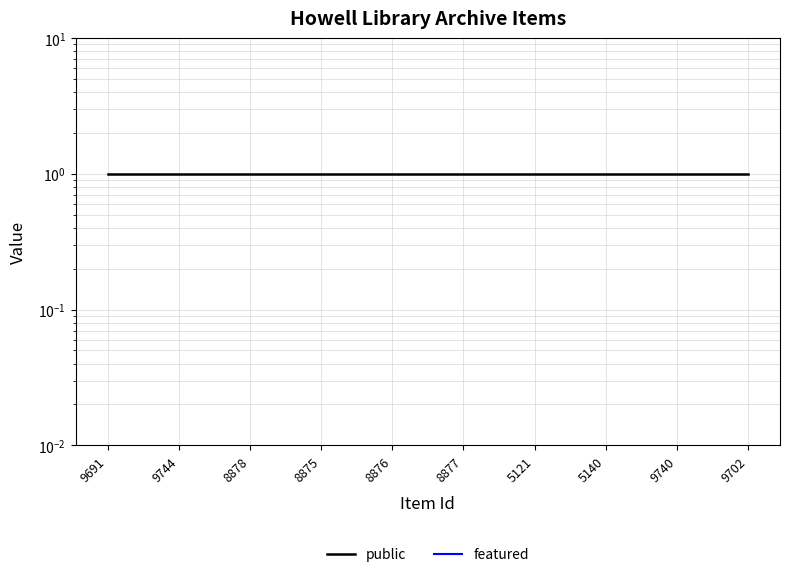

What is the sum of all public values?

10.0